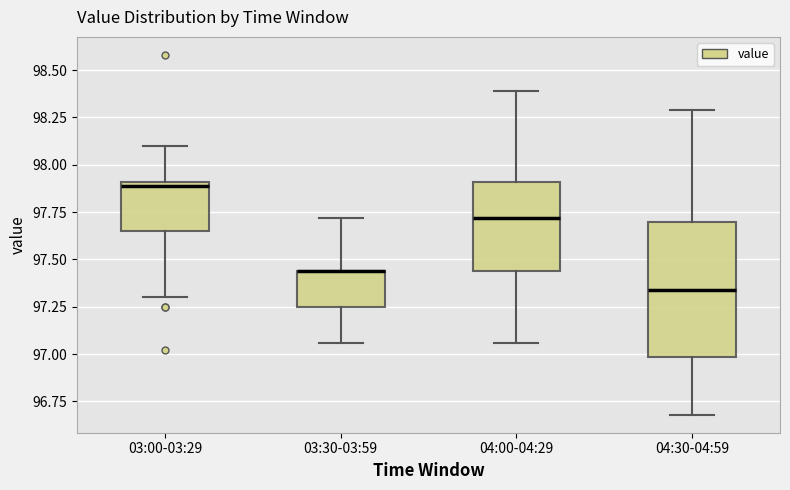

Reading left to right, read every box against the y-axis: the position of its median line, the range the box covers, and the ends of its whiskers. The values are not printed on the chart, so give them approximately, as read against the axis.

03:00-03:29: median 97.90 (just below the box's upper edge), box 97.65 to 97.90, whiskers 97.30 to 98.10
03:30-03:59: median 97.45 (drawn on the box's upper edge), box 97.25 to 97.45, whiskers 97.05 to 97.70
04:00-04:29: median 97.70, box 97.45 to 97.90, whiskers 97.05 to 98.40
04:30-04:59: median 97.35, box 97.00 to 97.70, whiskers 96.70 to 98.30